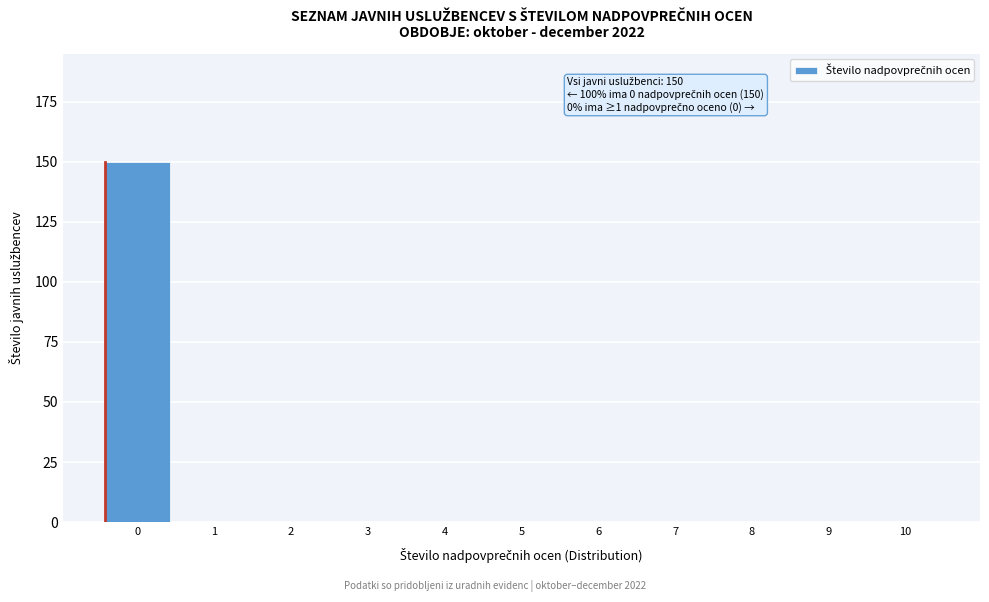

Reading left to right, list all the values displayed in this chart.

0=150	1=0	2=0	3=0	4=0	5=0	6=0	7=0	8=0	9=0	10=0